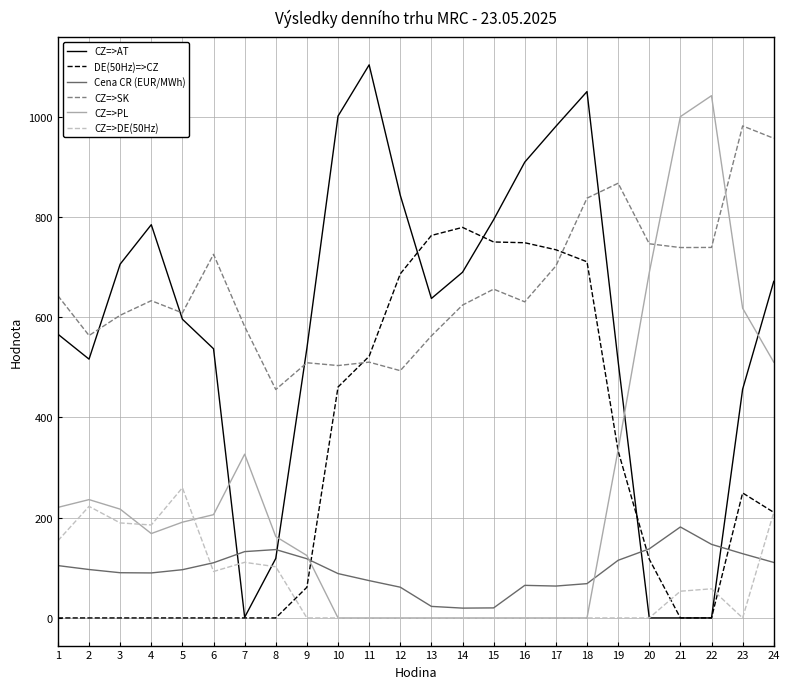

List the series in order of their peak value, highest first.

CZ=>AT, CZ=>PL, CZ=>SK, DE(50Hz)=>CZ, CZ=>DE(50Hz), Cena CR (EUR/MWh)